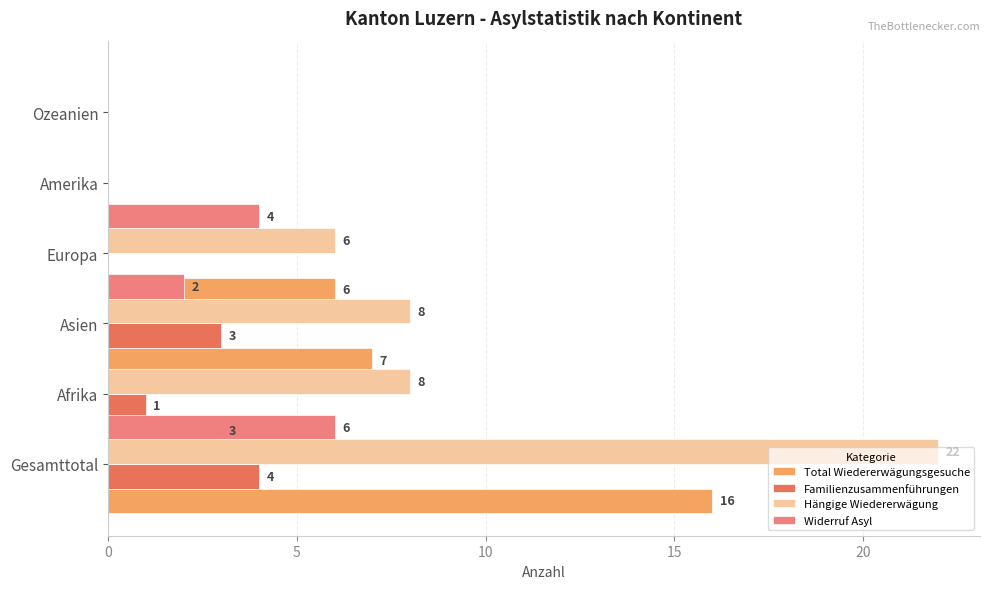

The value of Widerruf Asyl at Amerika is 1. True or false?

False